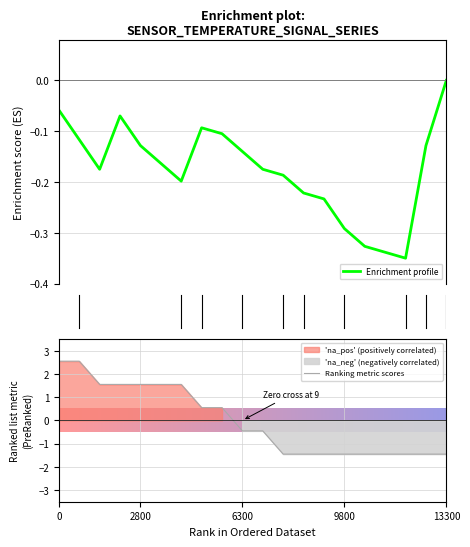

List the series in order of their overall mean, lowest first.

Enrichment profile, Ranking metric scores